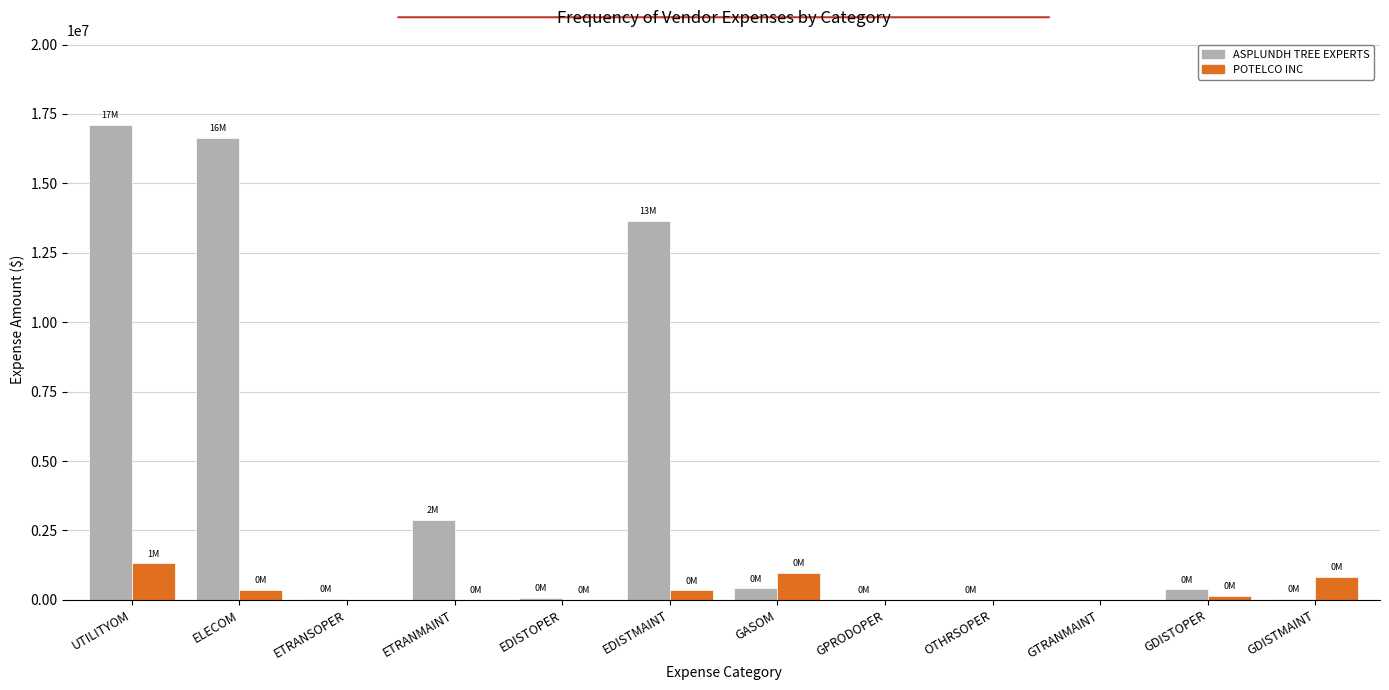

At which category is the sum across all series the highest?

UTILITYOM